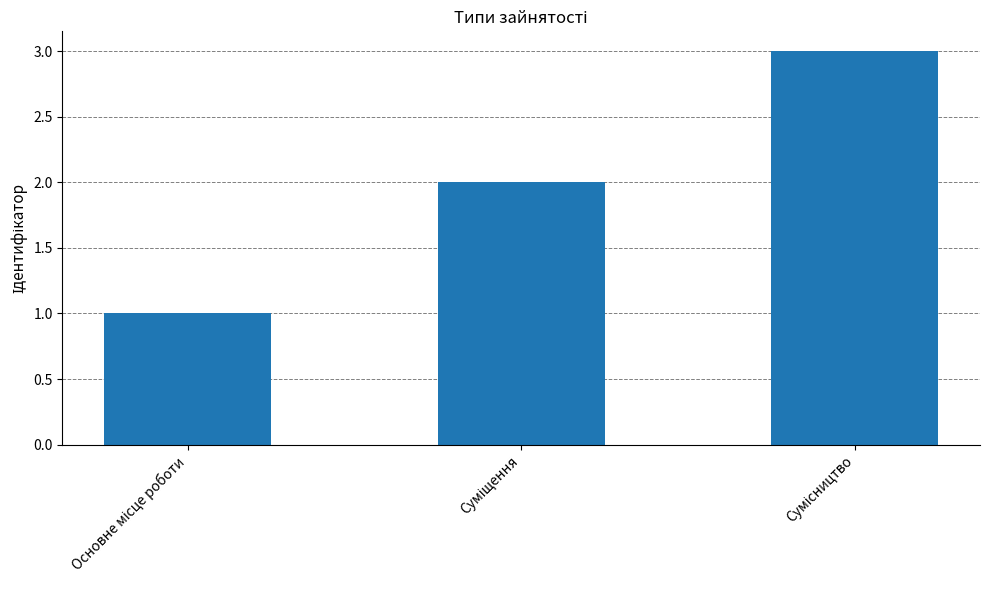

What is the sum of all values?

6